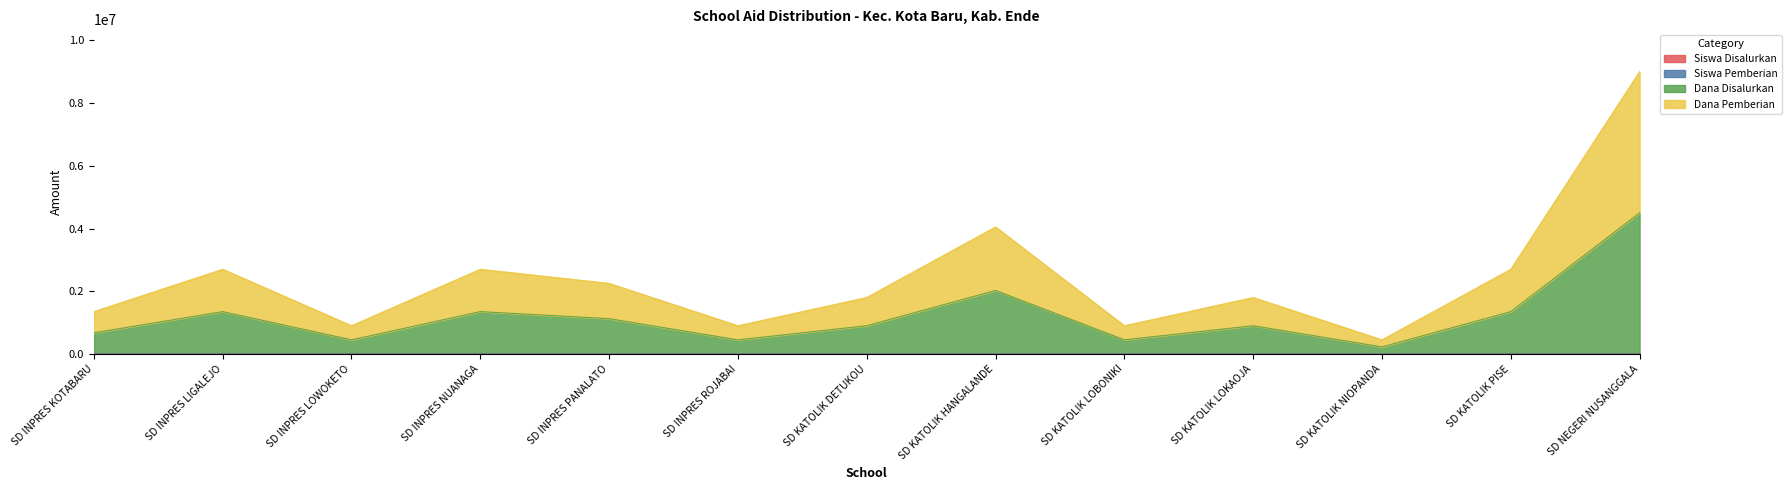

Does the chart display data point markers on the line(s)?

No